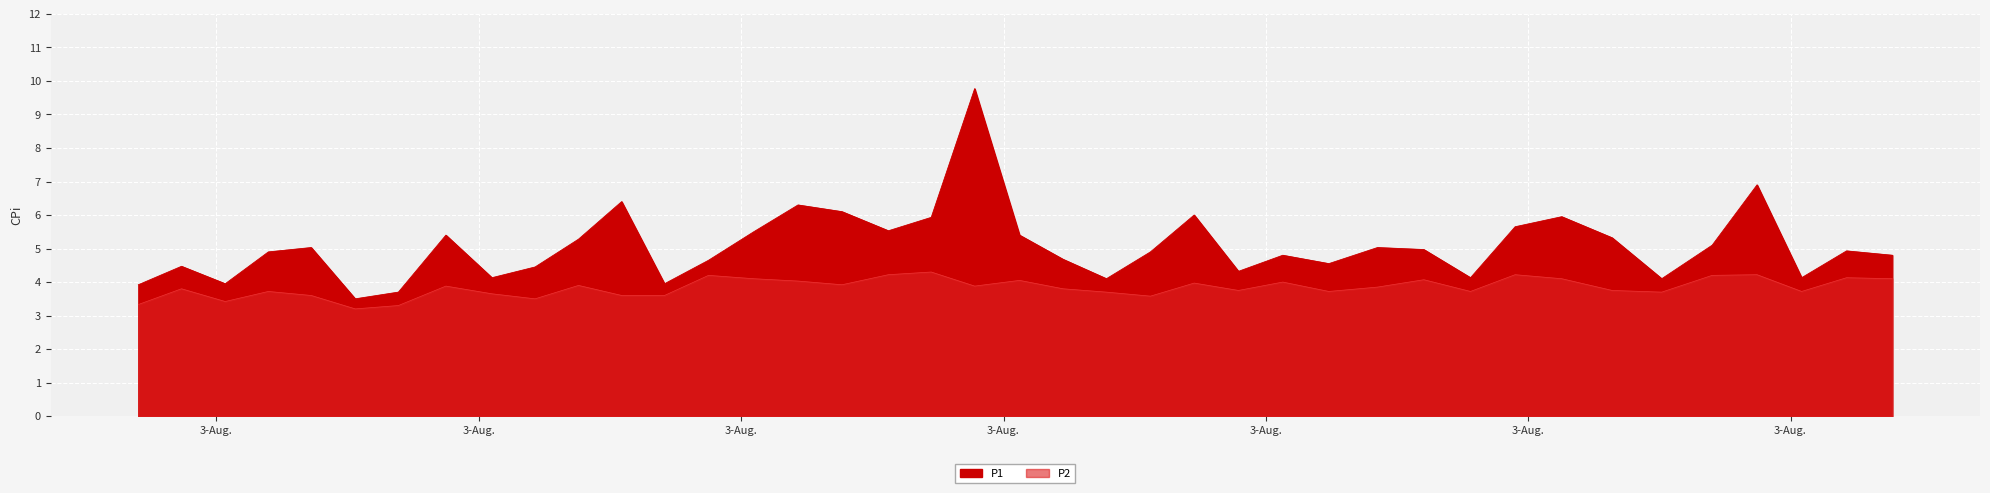

The value of P2 at 37 is 6.2. True or false?

False